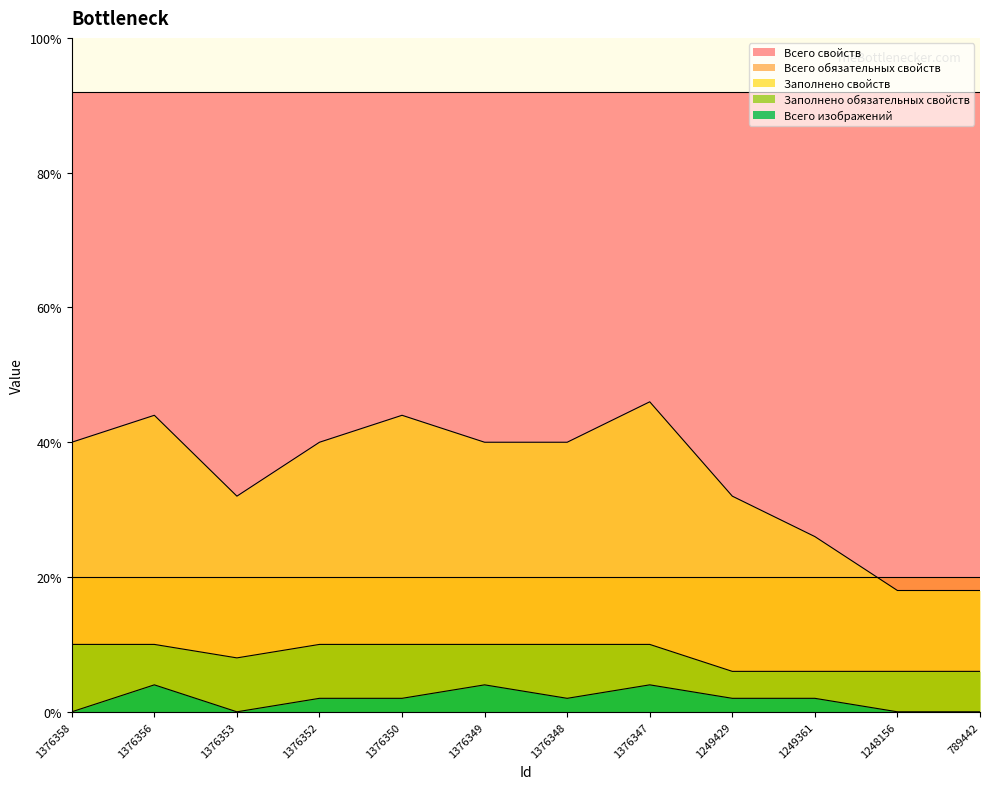

What are all the series names shown in the legend?

Всего свойств, Всего обязательных свойств, Заполнено свойств, Заполнено обязательных свойств, Всего изображений